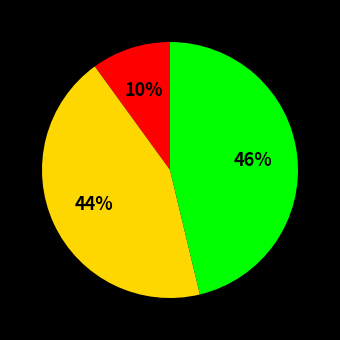

Does any single category account for the majority?

No